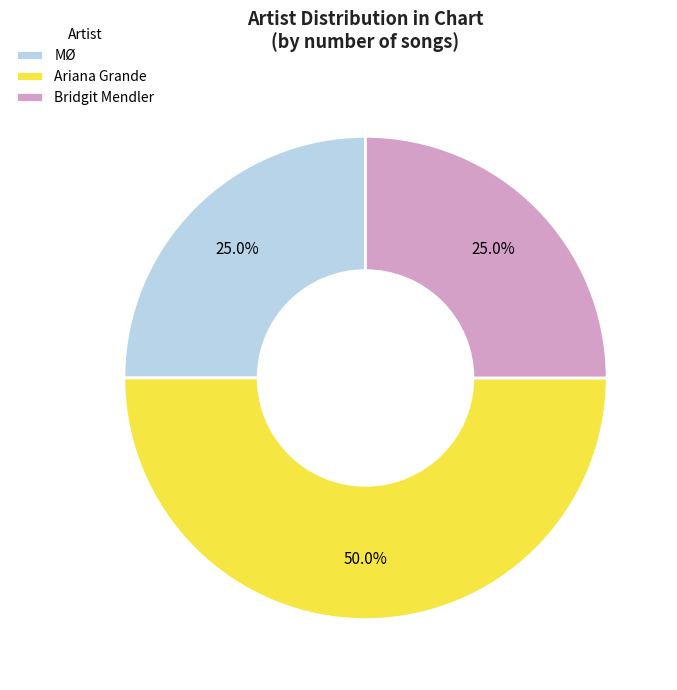

What percentage is NOT represented by Bridgit Mendler?

75.0%